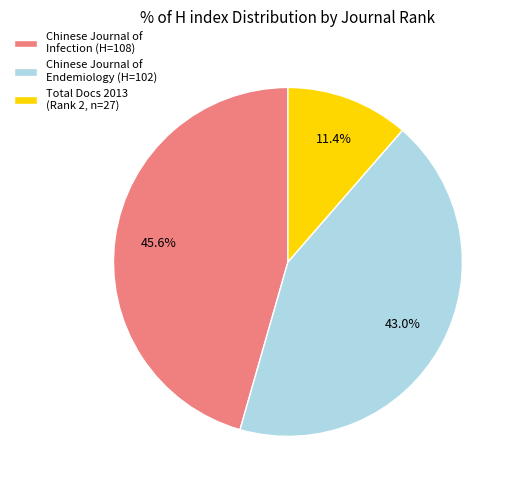

How much of the chart is everything except Total Docs 2013 (Rank 2, n=27)?

88.6%